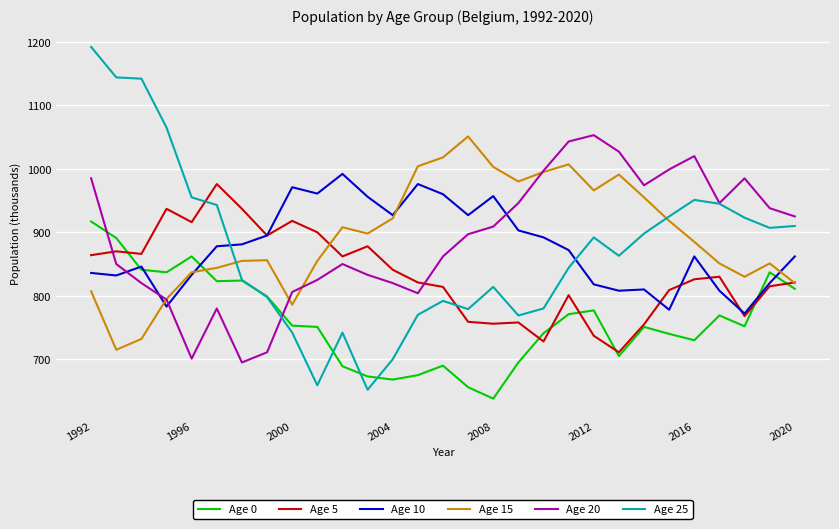

At how many categories does at least one series exceed 1095?

3